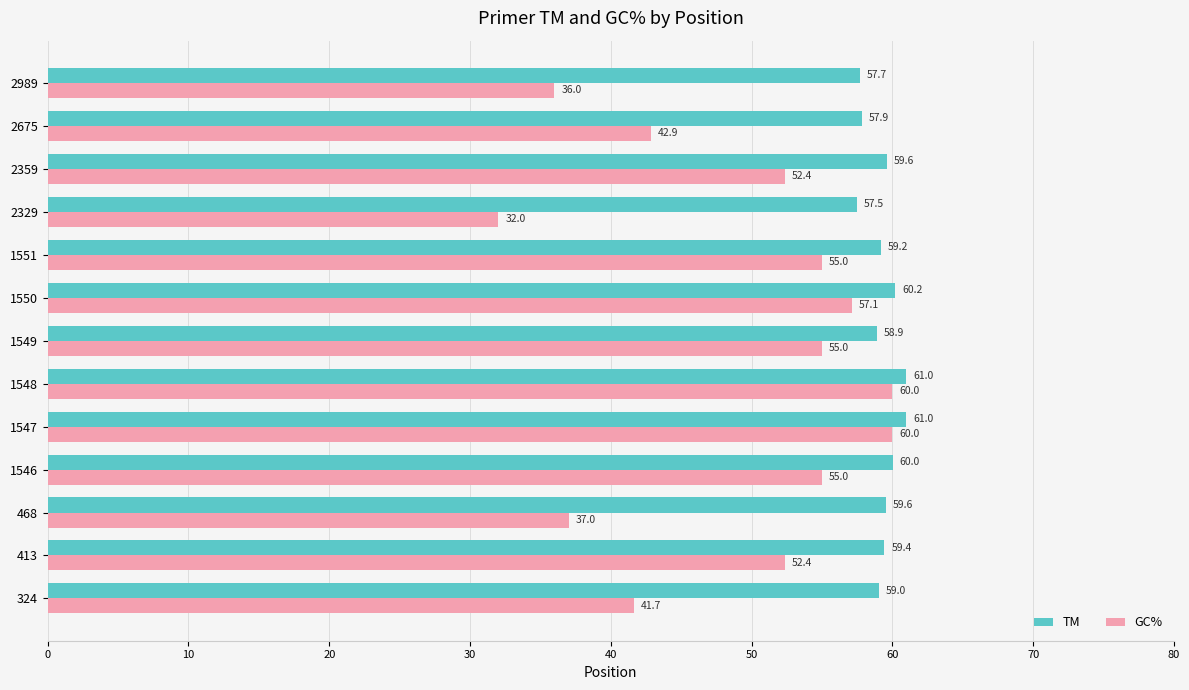

At which category does the chart reach its minimum across all series?

2329